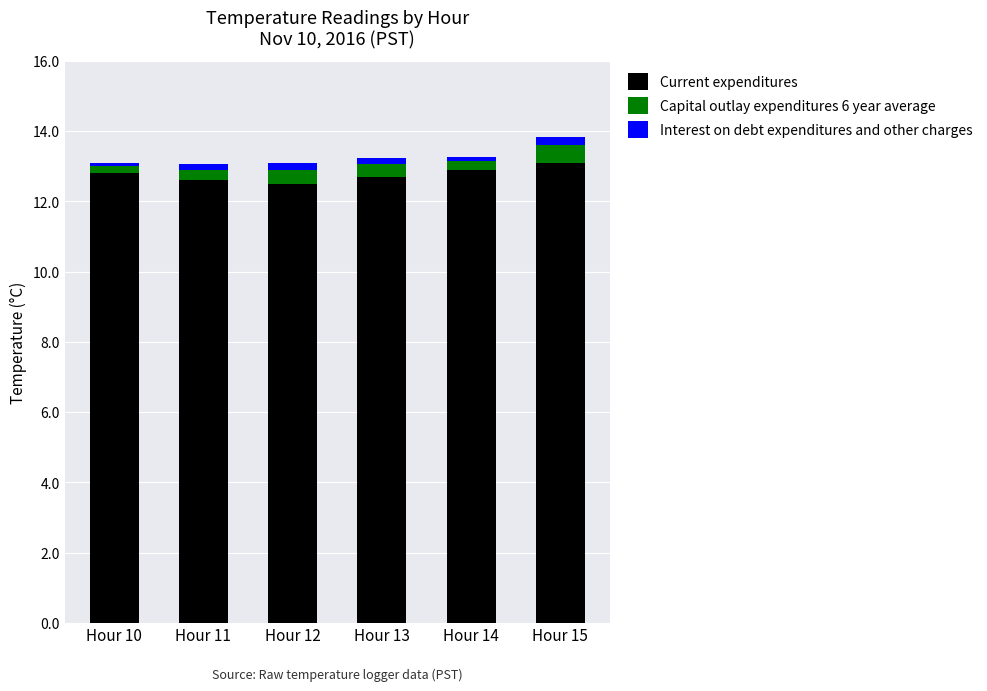

What is the lowest value of the Current expenditures series?

12.5